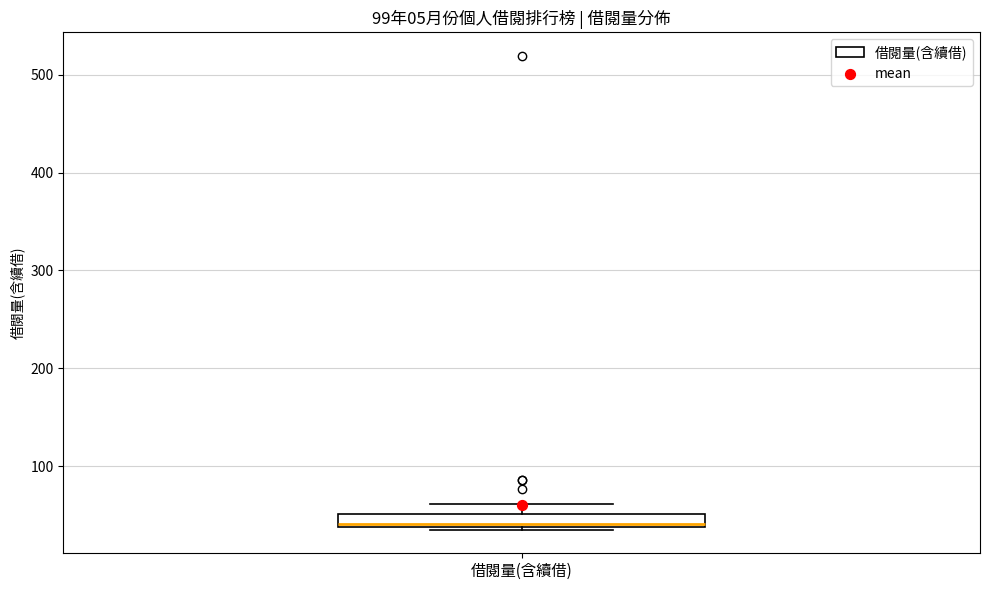

Where is the upper edge of the box for 借閱量(含續借) on the y-axis? The values are not printed on the chart, so give them approximately, as read against the axis.

50